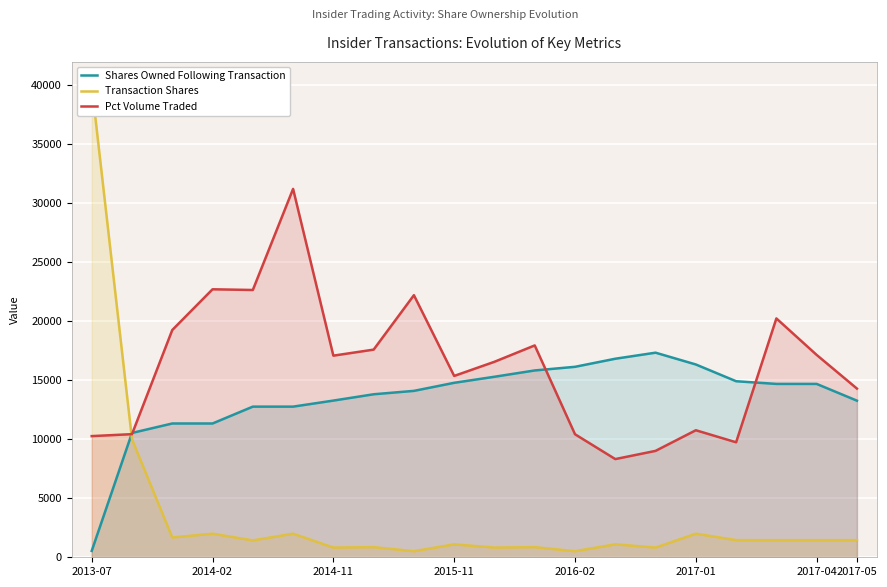

What is the approximate value of Pct Volume Traded at 10, to the nearest 100?

16600